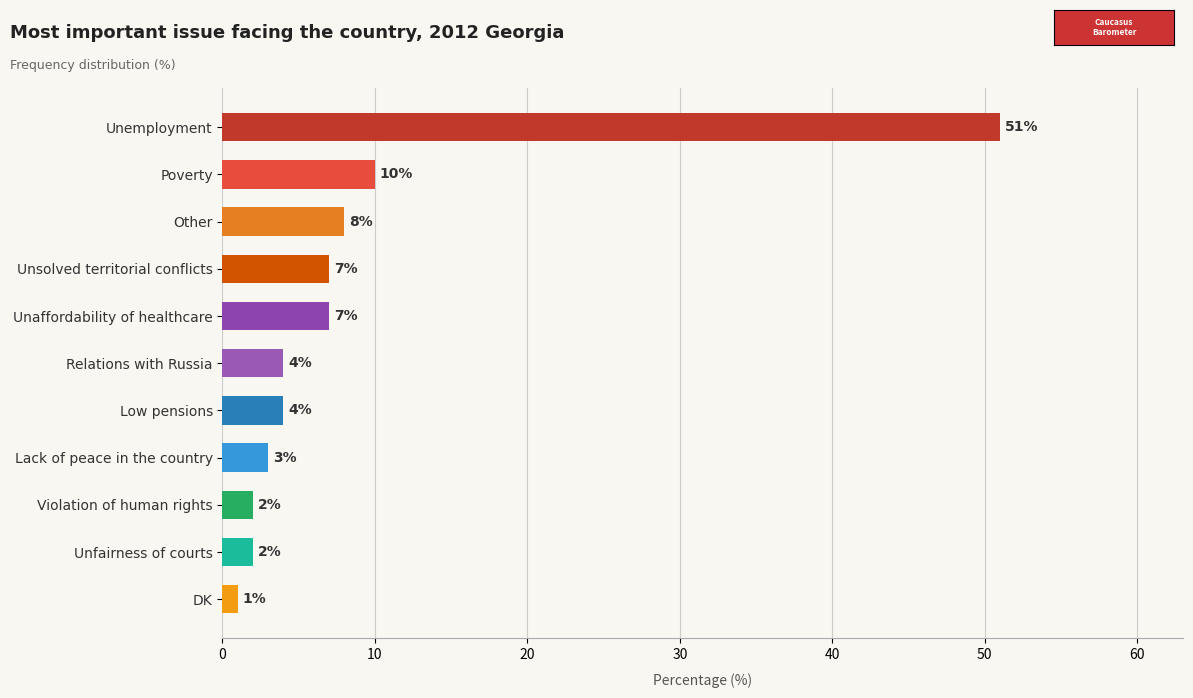

What value does the data have at Relations with Russia, to the nearest 5?

5